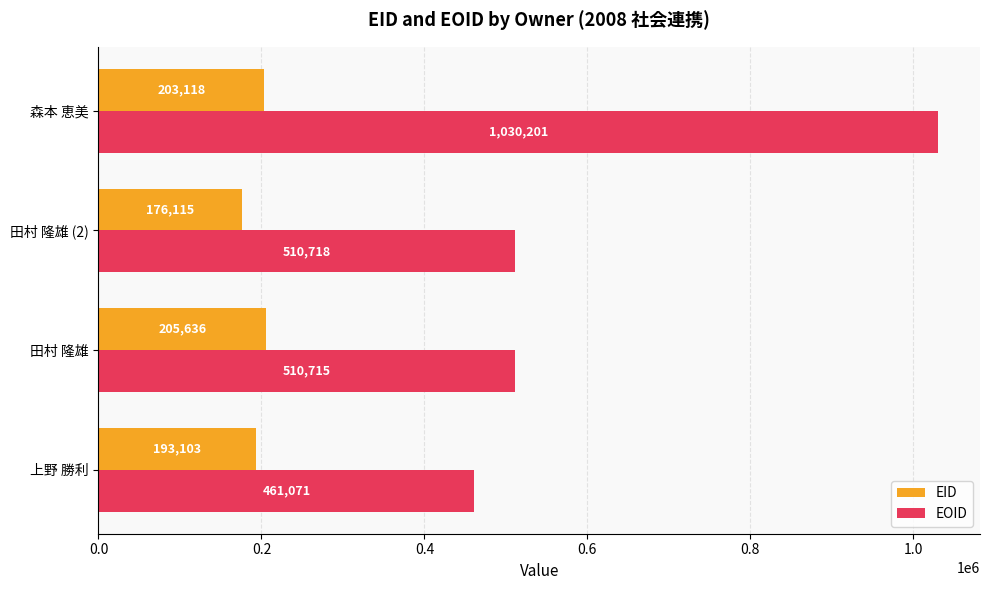

What is the total value across all series at 上野 勝利?

654174